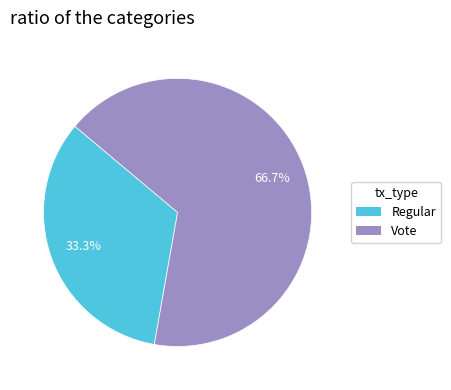

Which has a higher value, Vote or Regular?

Vote